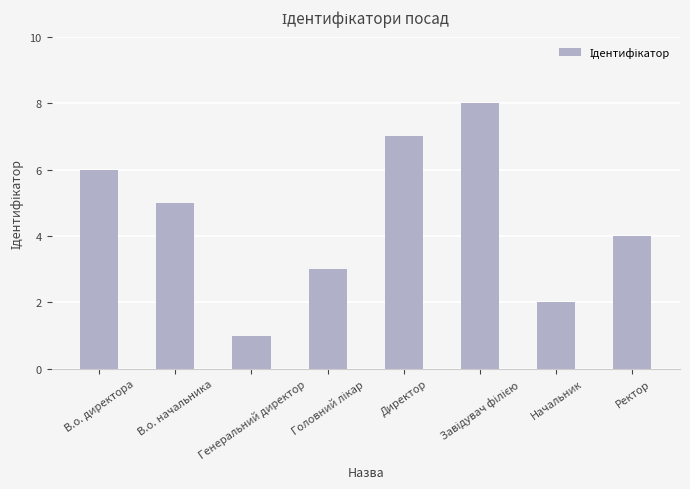

What is the change in value from Директор to Ректор?

-3